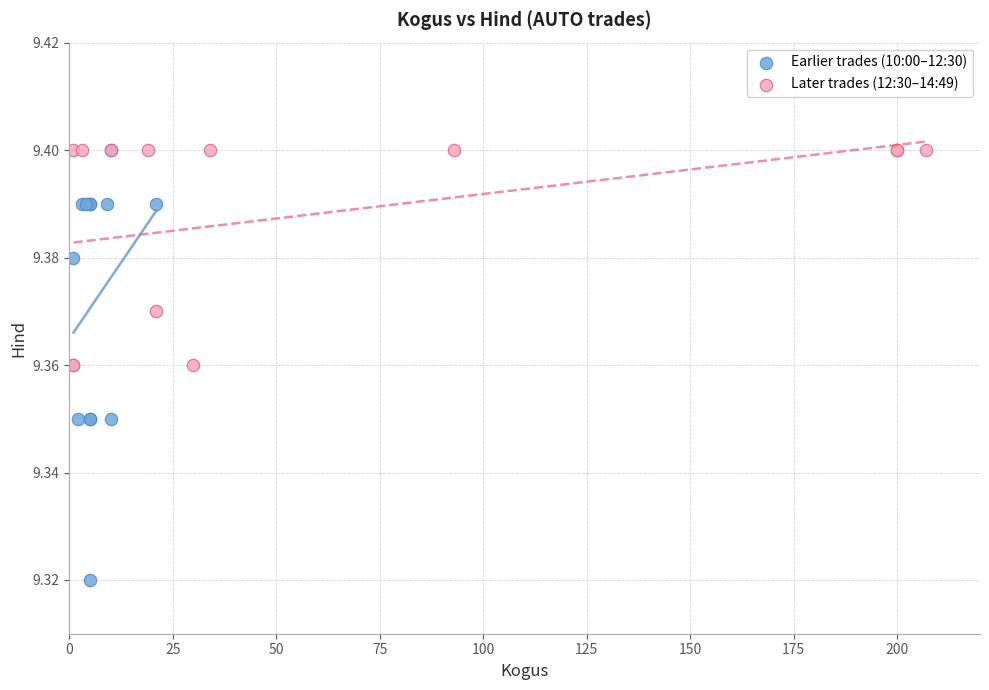

Which series reaches the minimum Y coordinate?

Earlier trades (10:00–12:30)